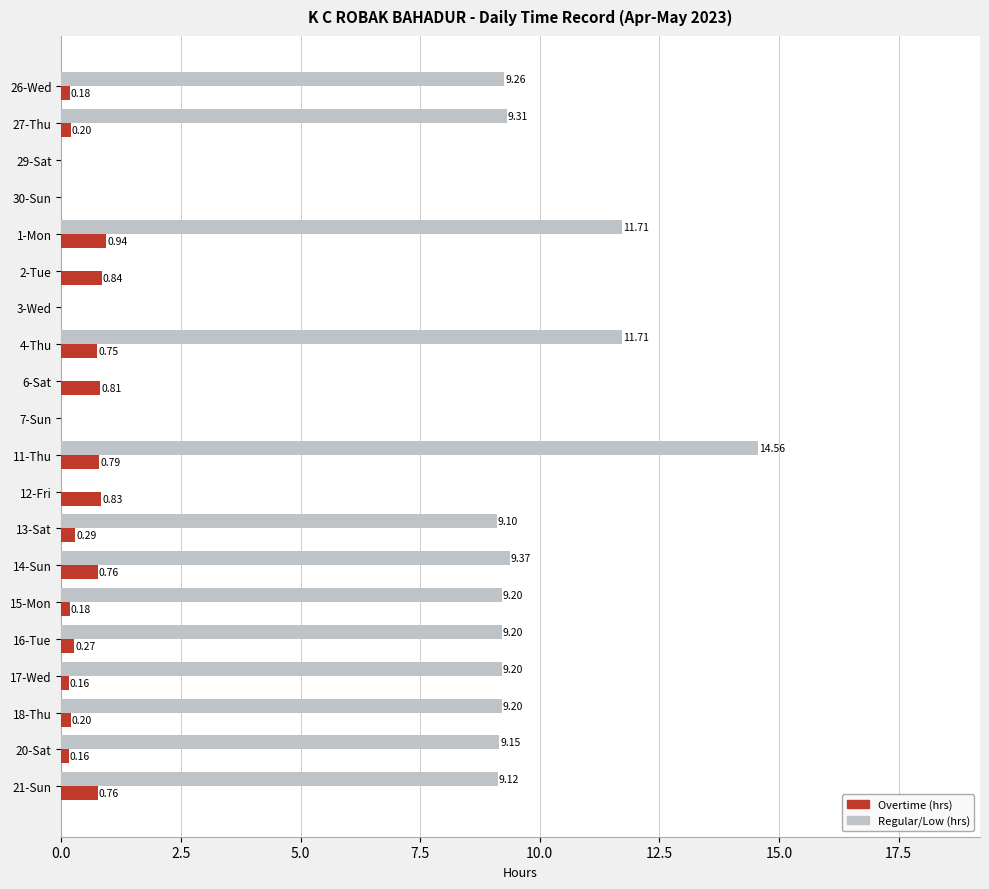

Which series changed the most between 4-Thu and 7-Sun?

Regular/Low (hrs)